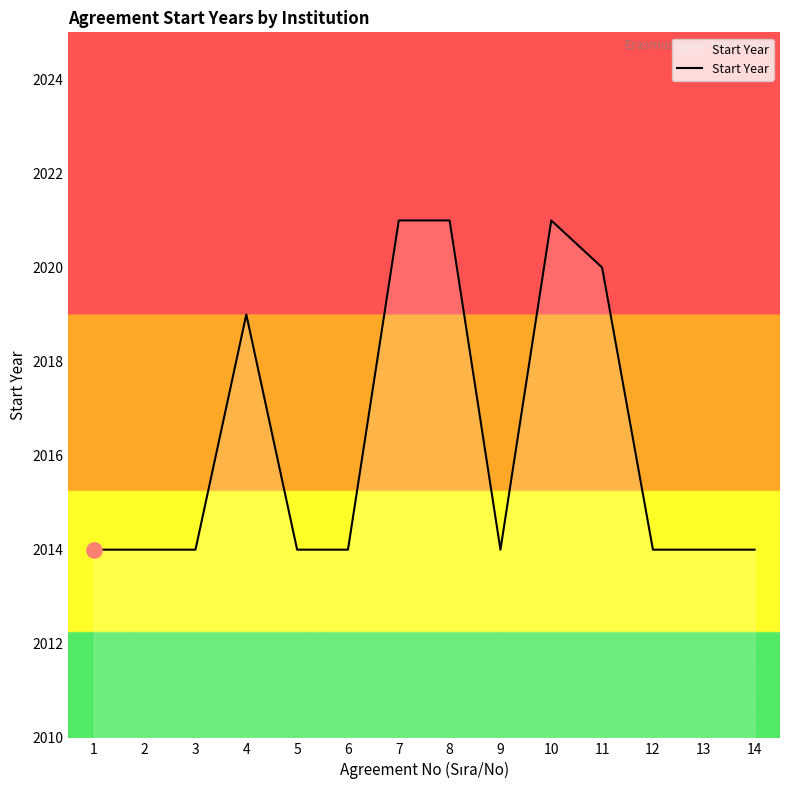

What is the change in value from 3 to 4?

+5